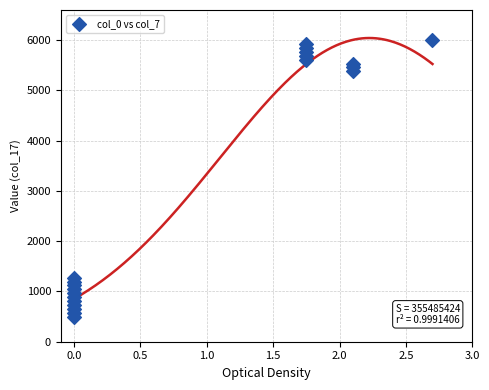

What Y value in the scatter plot is closest to 3250?

1274.6